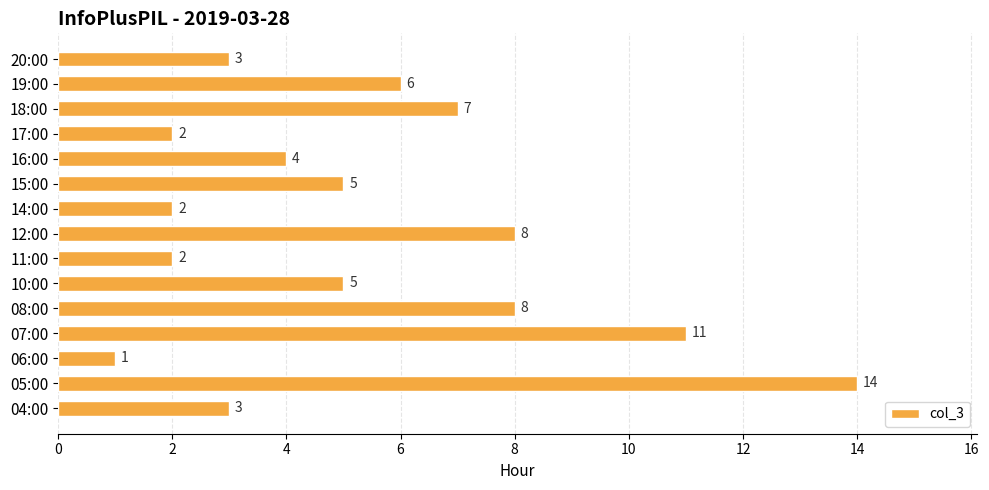

At which category does the chart reach its minimum across all series?

06:00